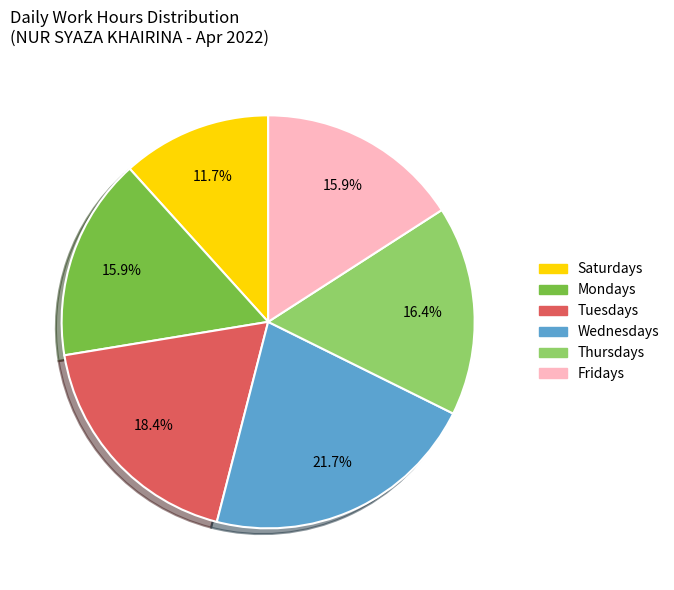

Does any single category account for the majority?

No